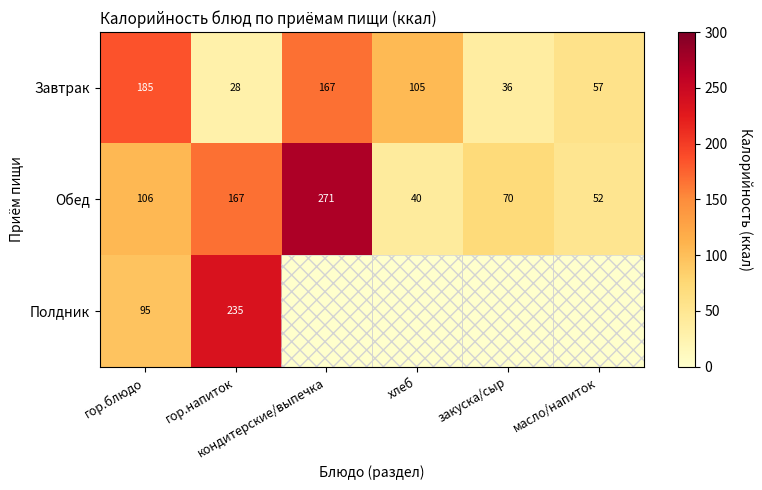

What is the minimum value for Обед?

40